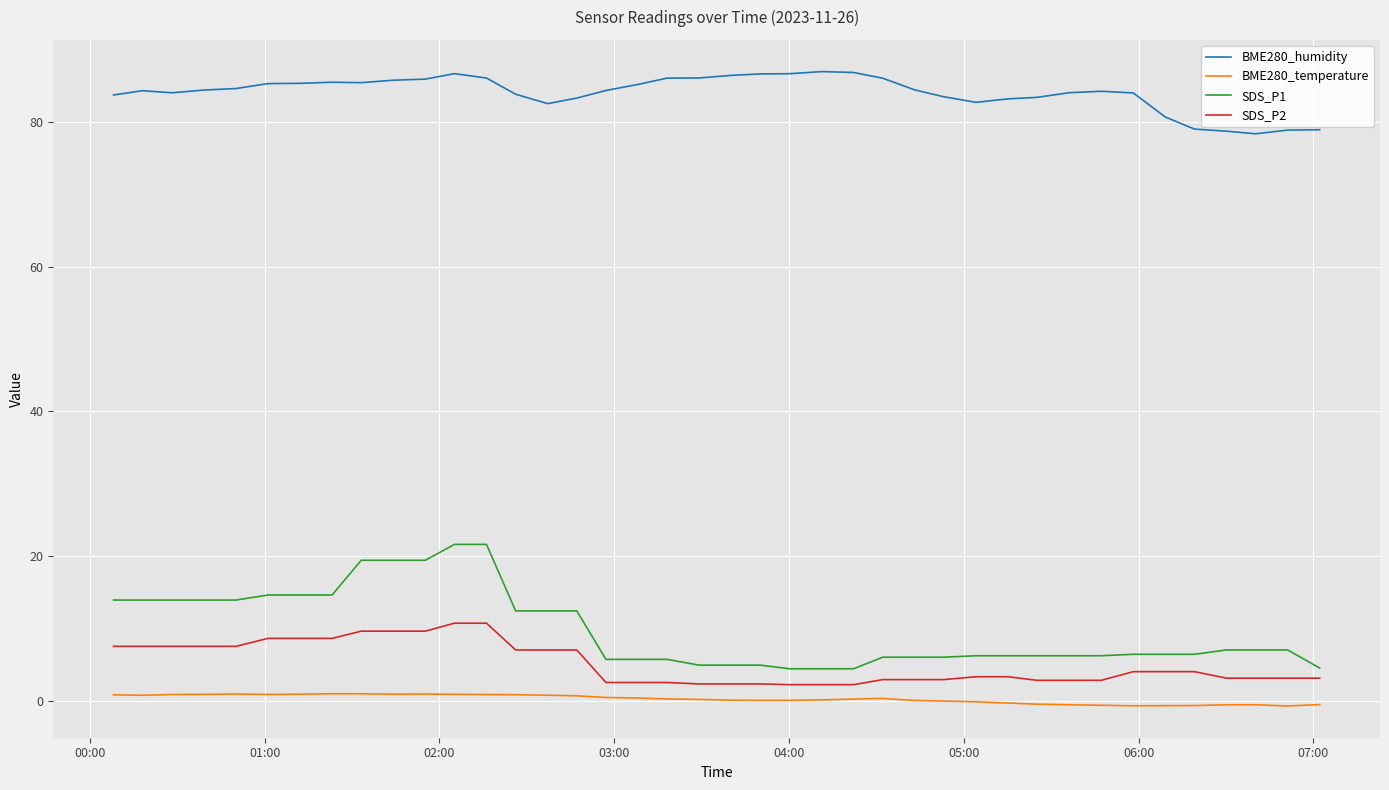

In BME280_humidity, how many points are lower than both neighbors (excluding endpoints)?

5